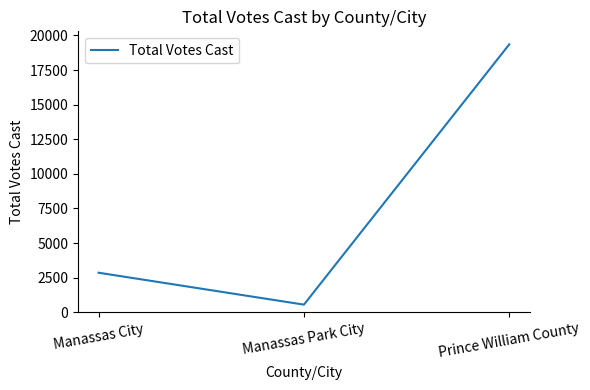

Where is the data nearest to the value 9953?

Manassas City